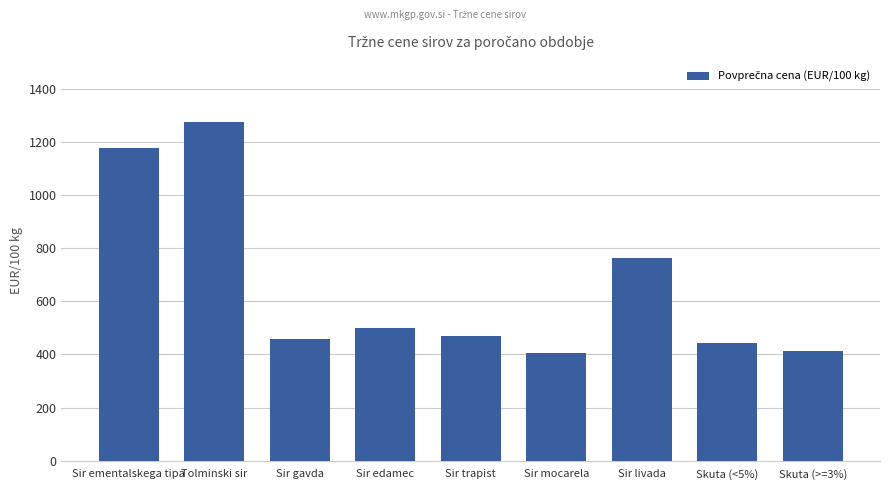

What is the sum of all values?

5906.6